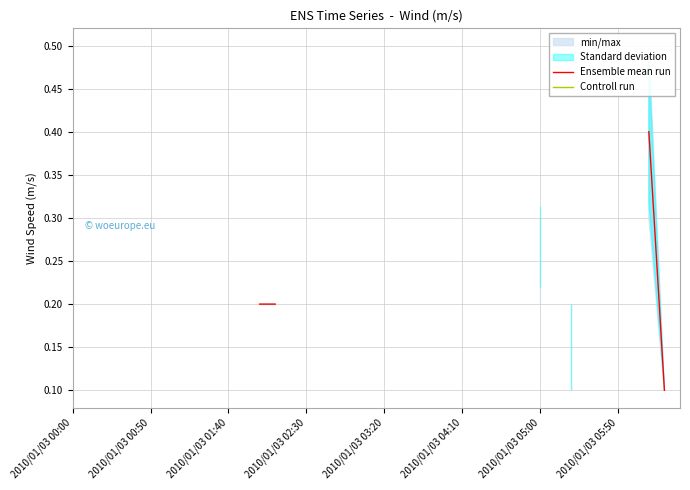

What is the label of the 31st point from the left?

2010/01/03 05:00